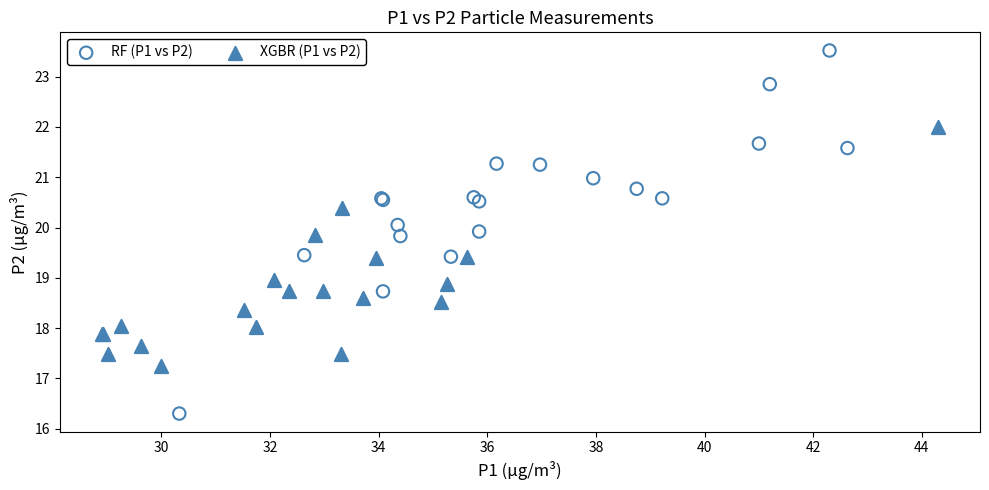

Which series reaches the minimum Y coordinate?

RF (P1 vs P2)